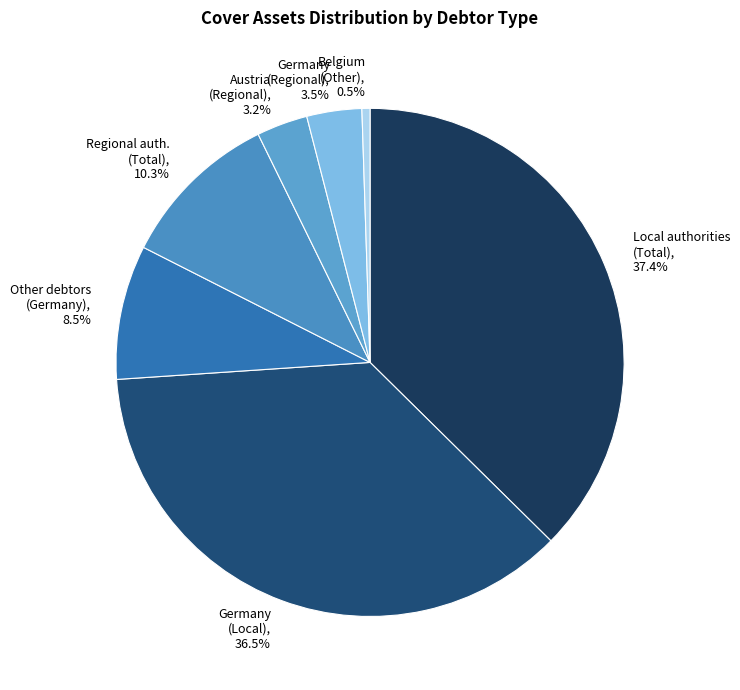

How much of the chart is everything except Austria (Regional), 3.2%?

96.8%